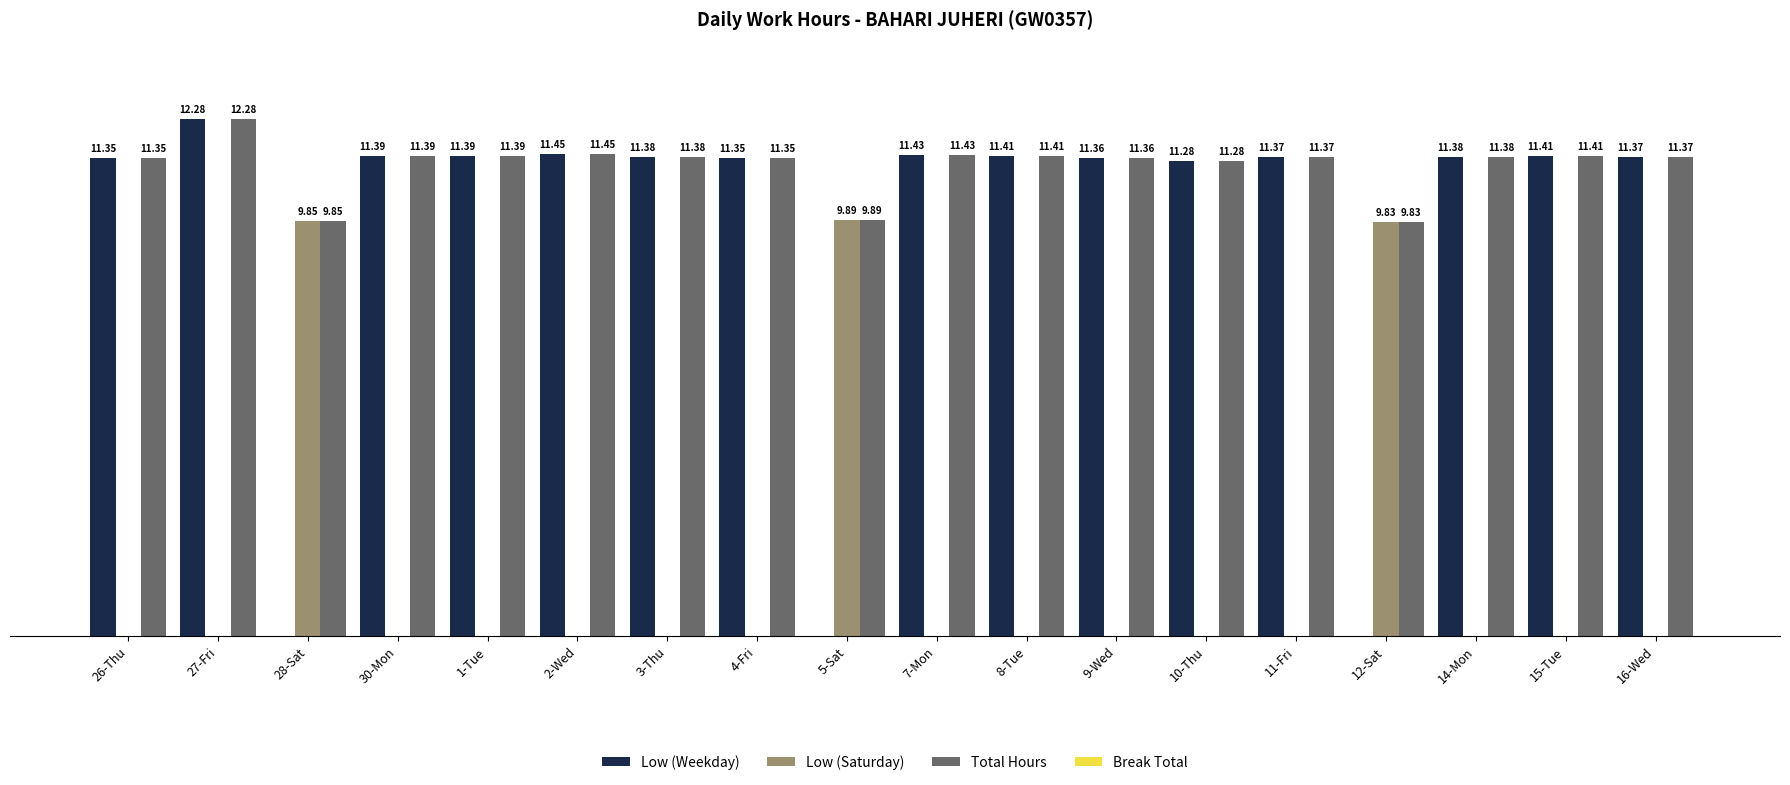

At which category is the sum across all series the highest?

27-Fri